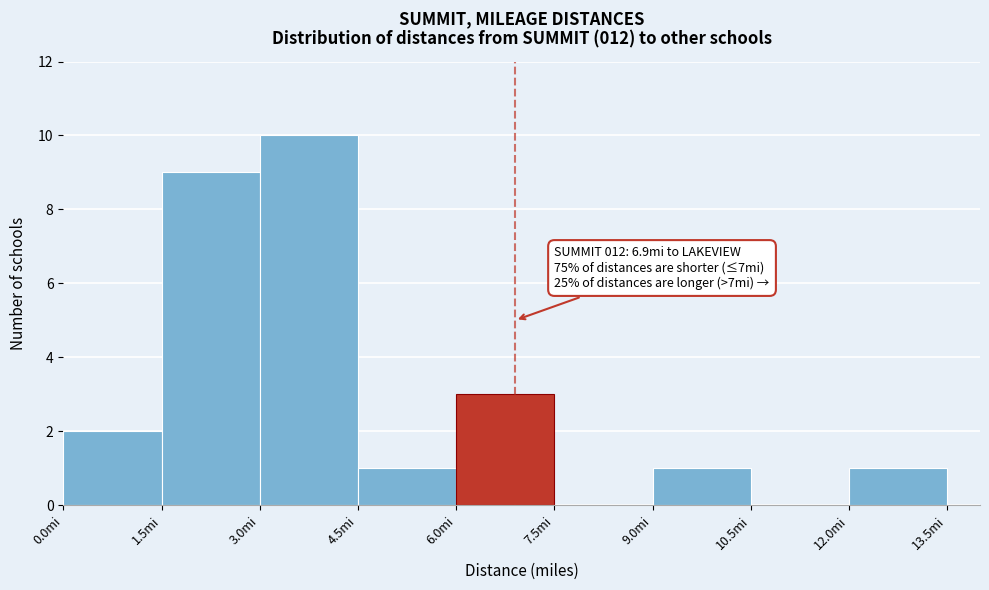

Over which range of the x-axis is the bar tallest?

3.0 to 4.5